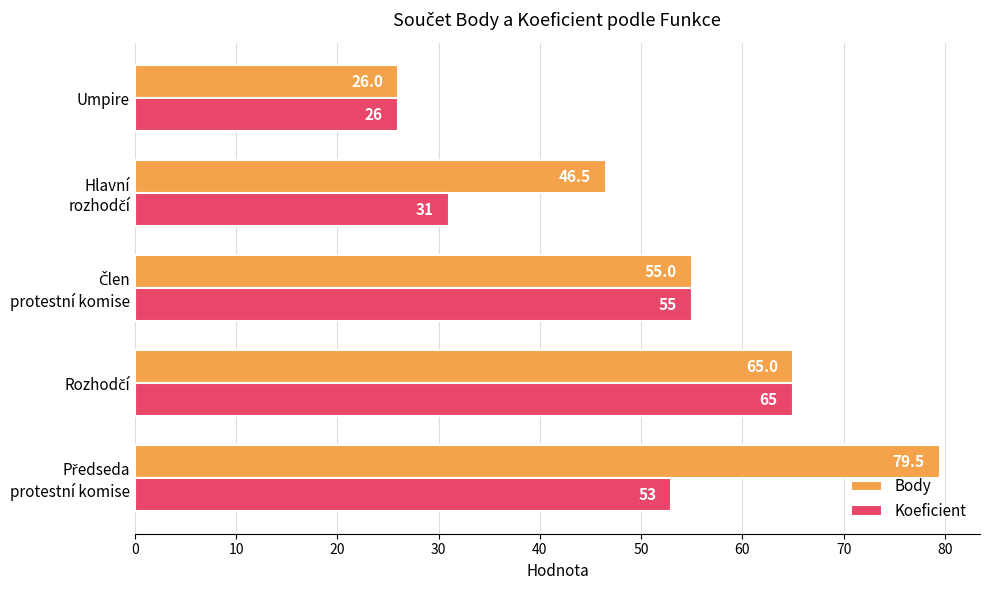

Which series has the largest total across all categories?

Body